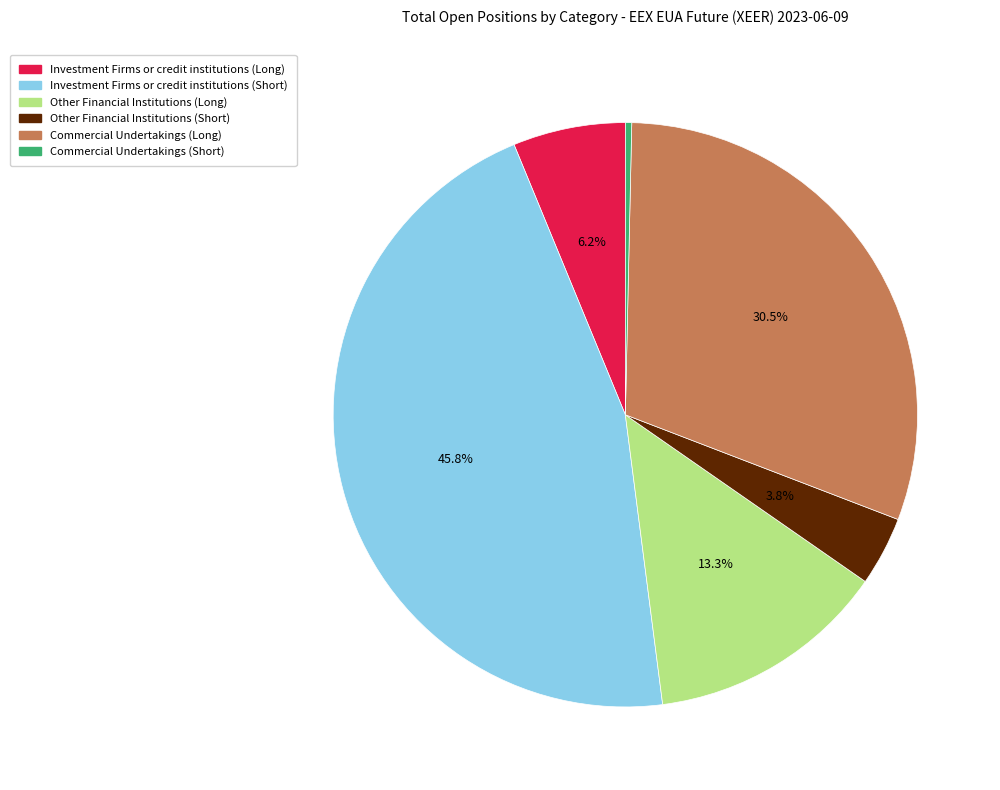

Is there a majority slice in this chart?

No